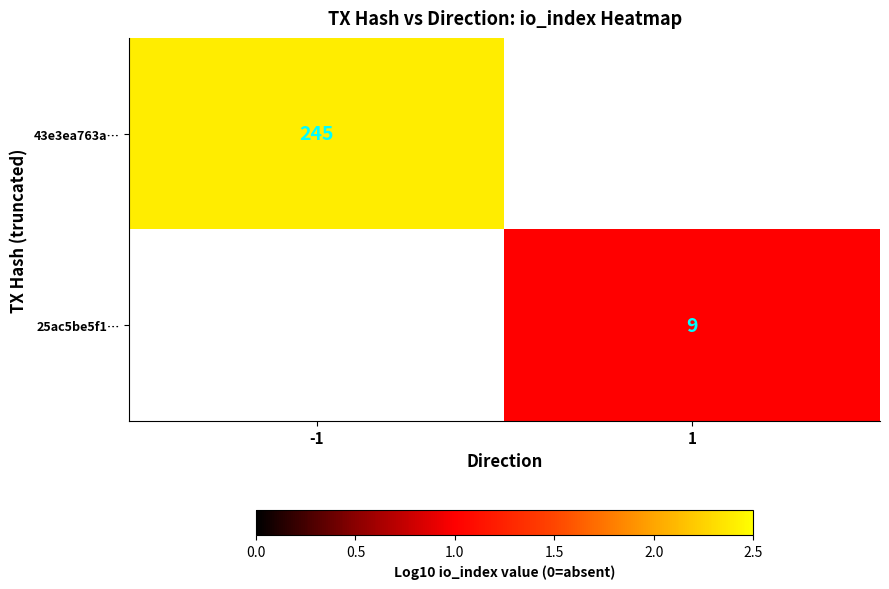

Which series has the widest spread of values?

43e3ea763a…